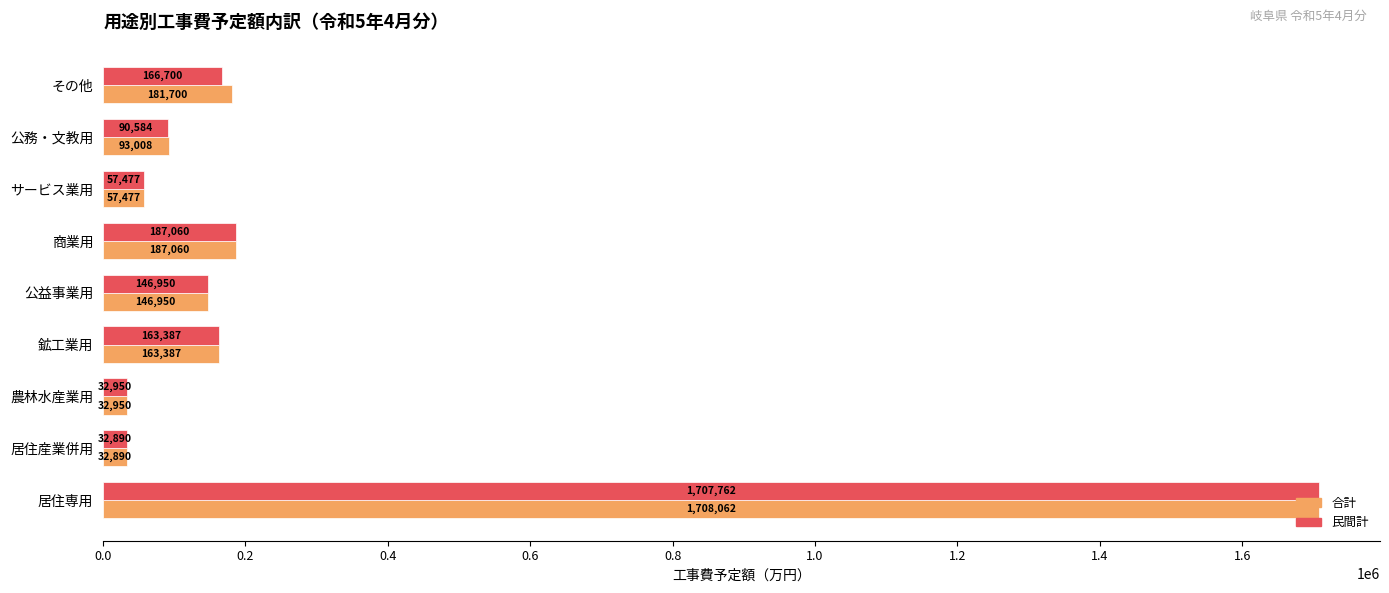

Rank the categories by 合計 value from highest to lowest.

居住専用, 商業用, その他, 鉱工業用, 公益事業用, 公務・文教用, サービス業用, 農林水産業用, 居住産業併用